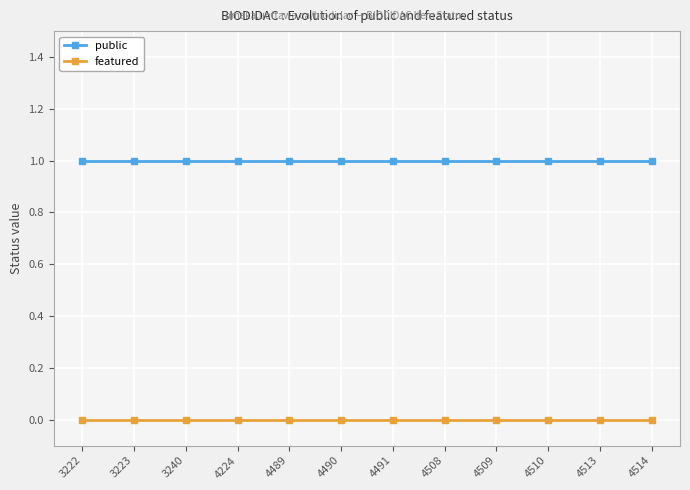

True or false: featured and public cross at least once.

False